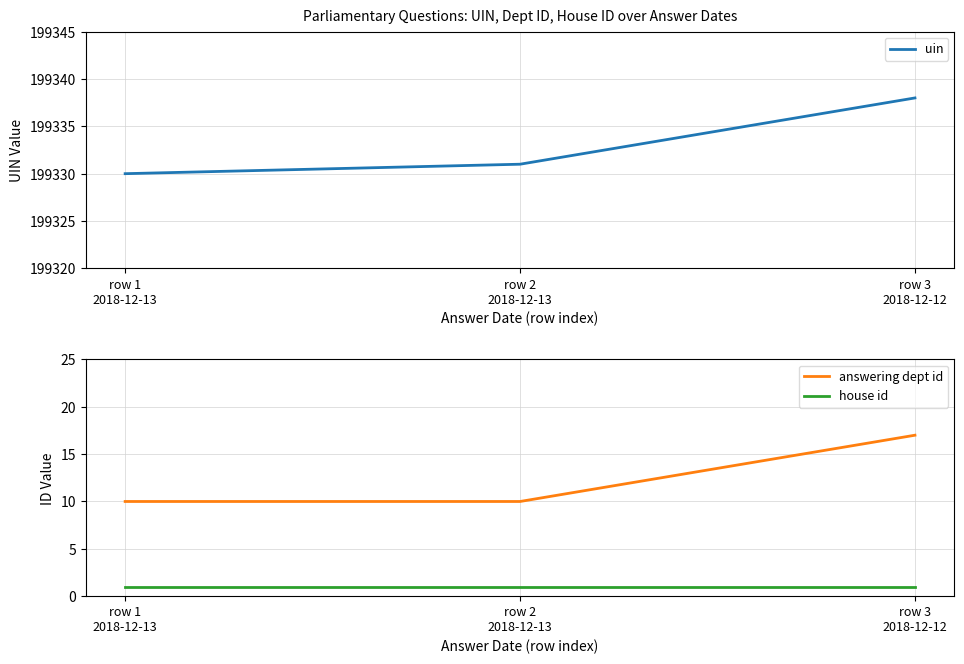

Rank the categories by uin value from lowest to highest.

row 1
2018-12-13, row 2
2018-12-13, row 3
2018-12-12